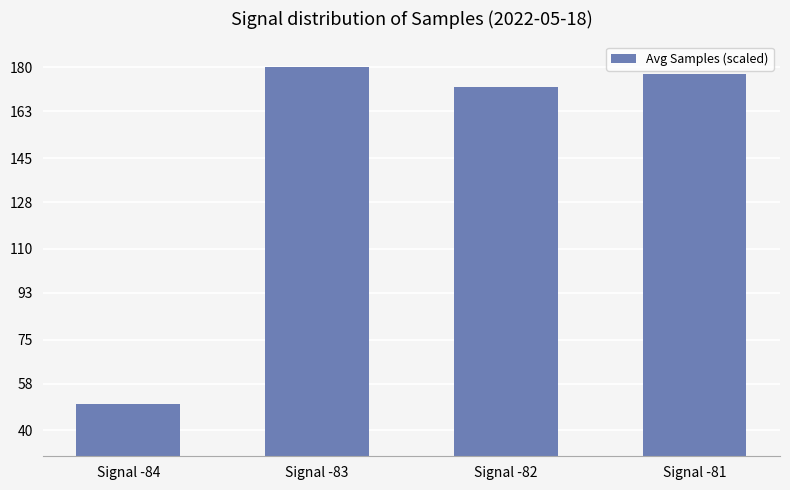

Between Signal -83 and Signal -81, which is larger?

Signal -83